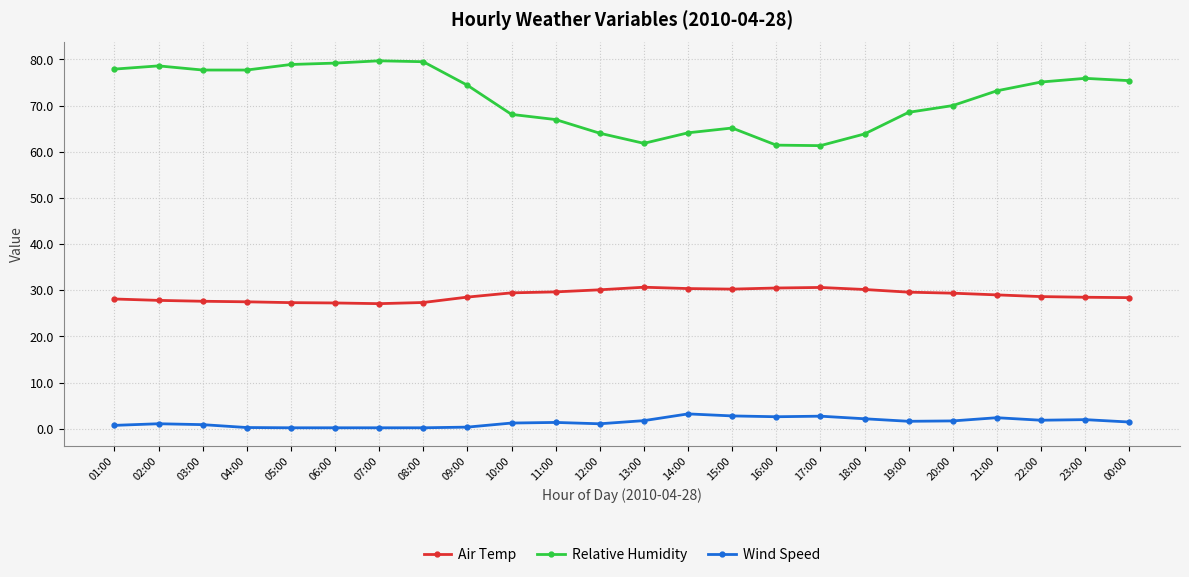

True or false: Wind Speed has more than 0 interior local peaks.

True